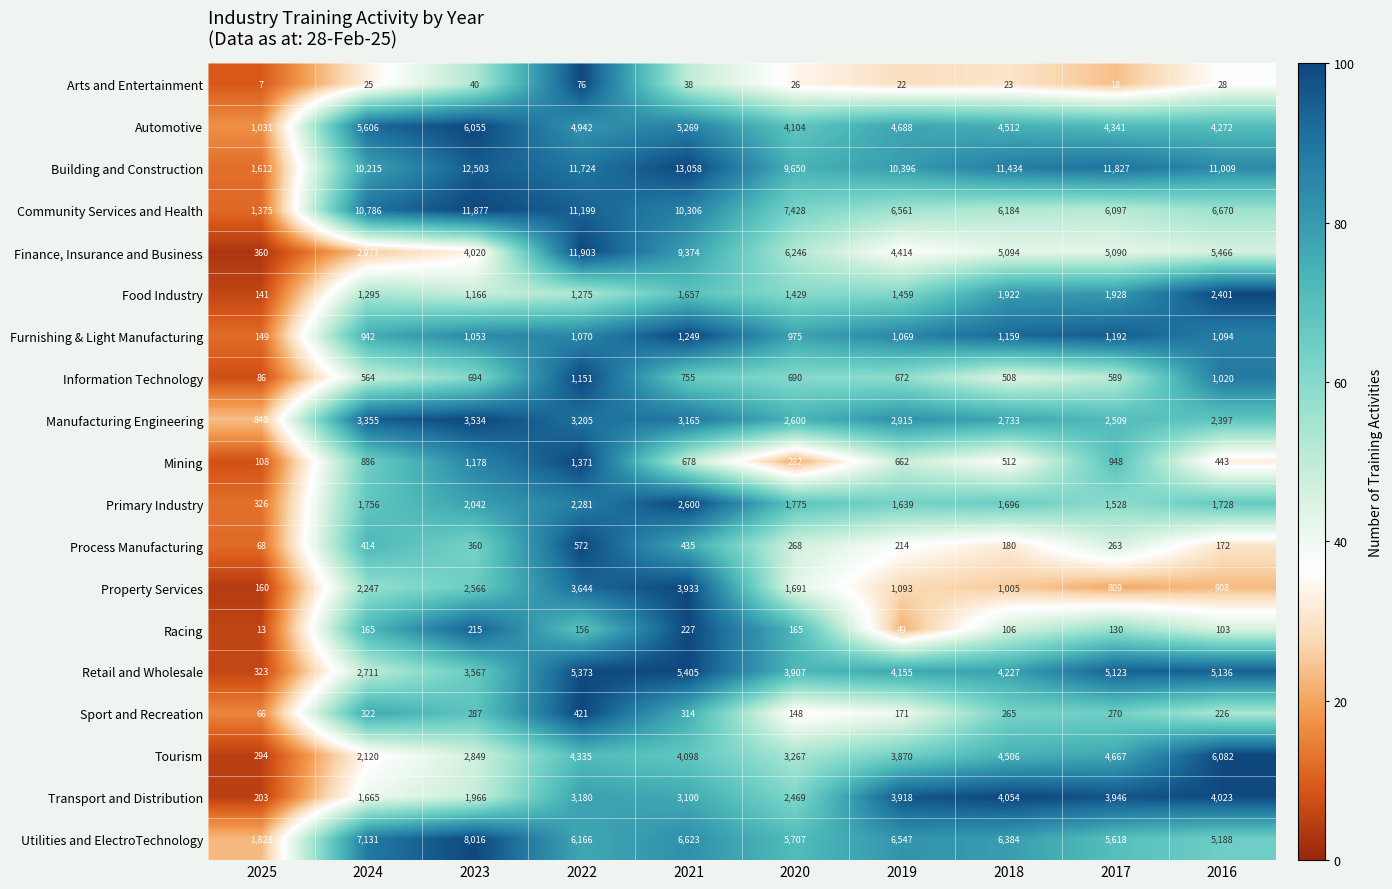

At which category is the sum across all series the highest?

2022